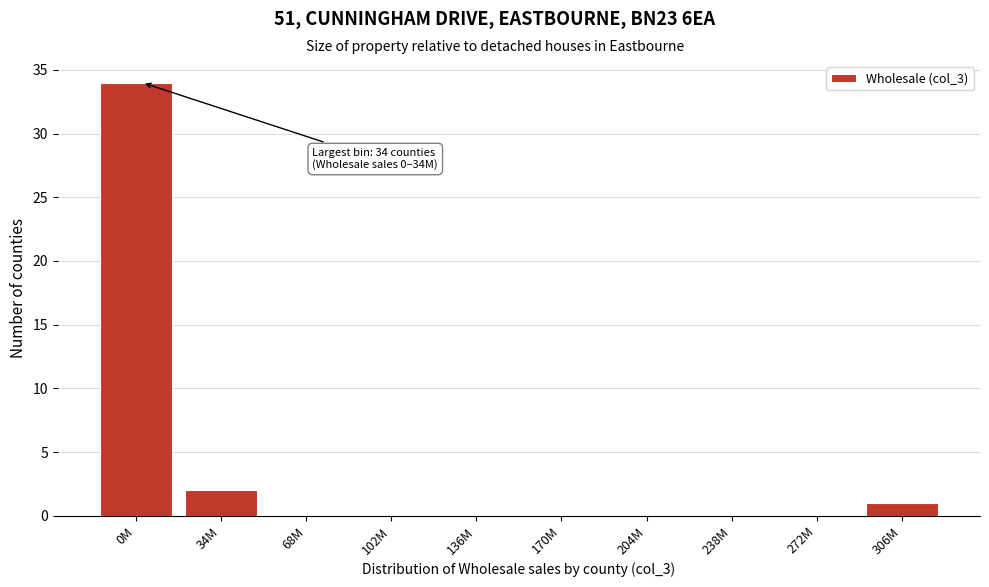

Reading left to right, list all the values displayed in this chart.

0M=34	34M=2	68M=0	102M=0	136M=0	170M=0	204M=0	238M=0	272M=0	306M=1